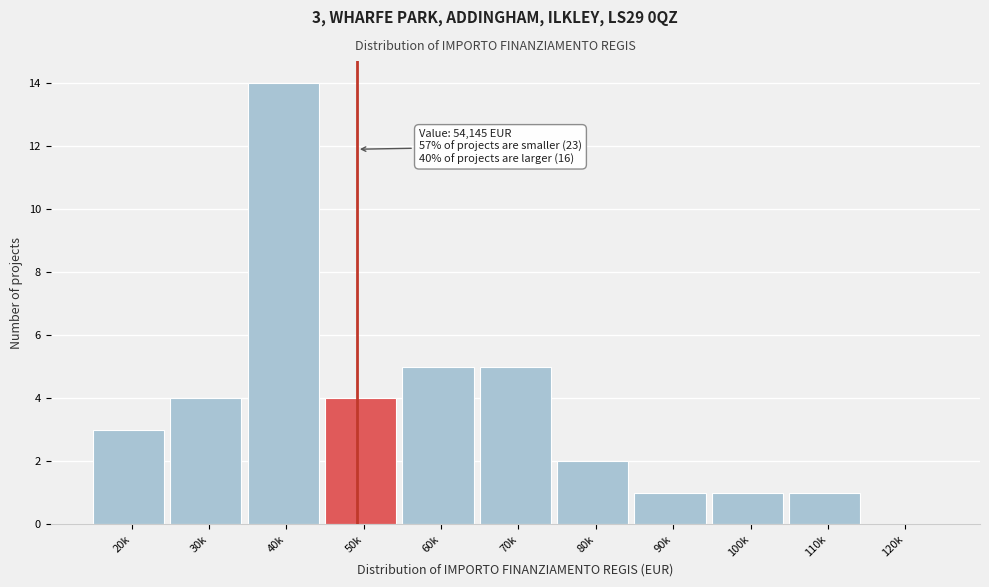

Reading left to right, list all the values displayed in this chart.

20k=3	30k=4	40k=14	50k=4	60k=5	70k=5	80k=2	90k=1	100k=1	110k=1	120k=0